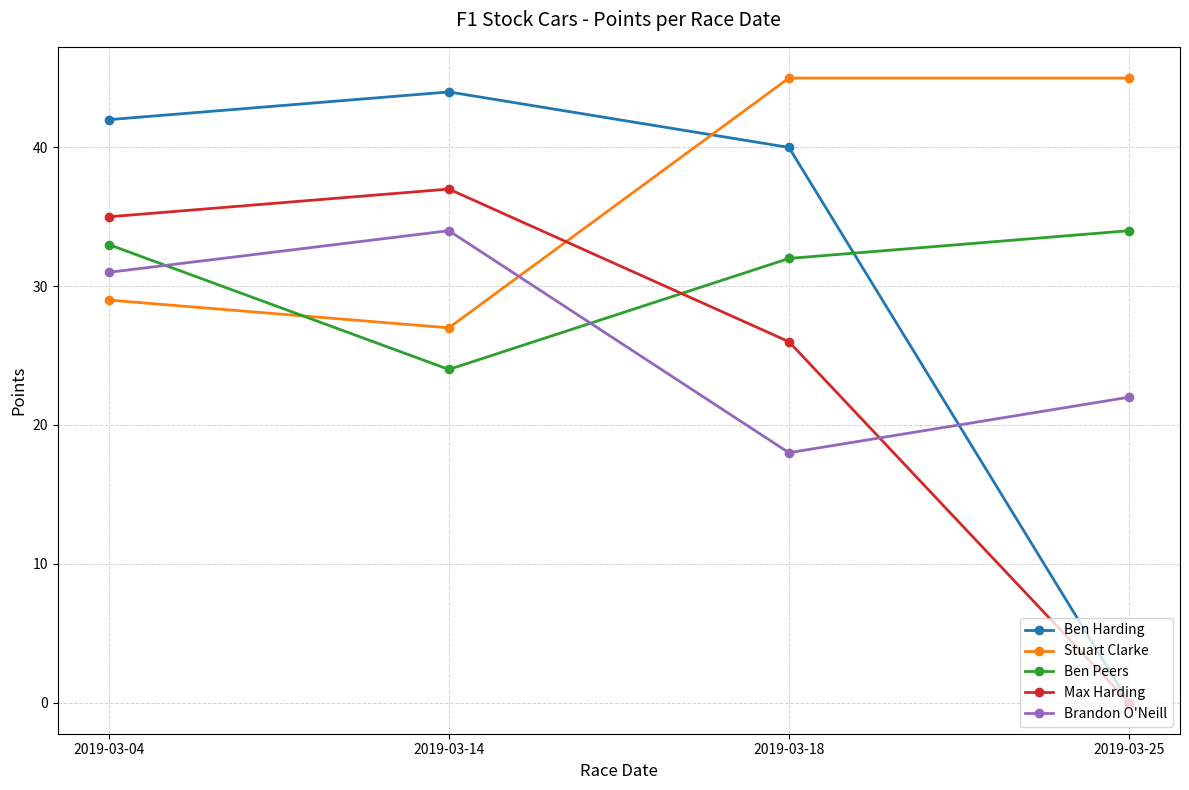

How many lines are shown in the chart?

5